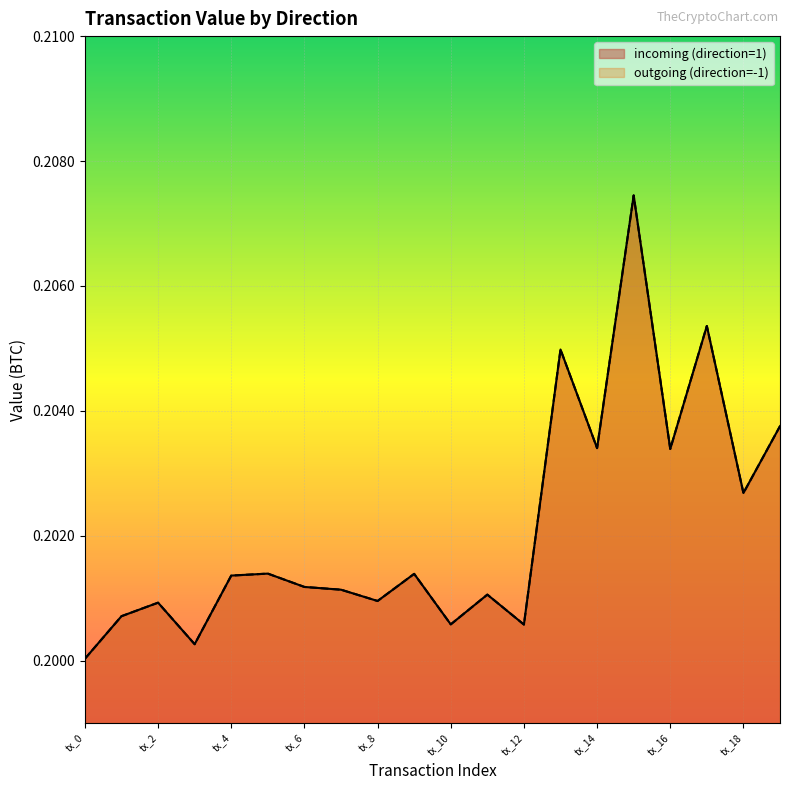

The value of incoming (direction=1) at tx_1 is 0.3. True or false?

False